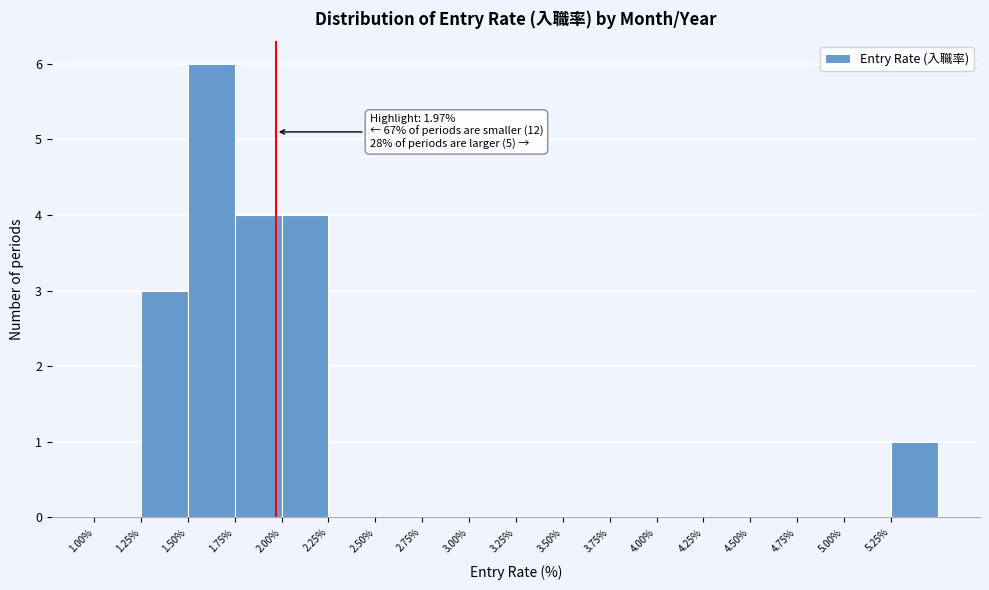

Which range on the x-axis has the tallest bar?

1.50 to 1.75